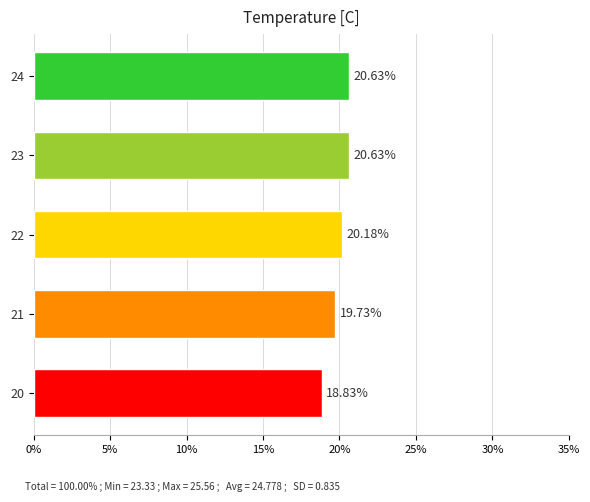

Does the chart contain stacked bars?

No